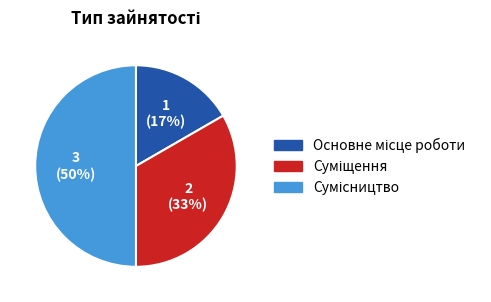

To the nearest percent, what is the average slice percentage?

33%